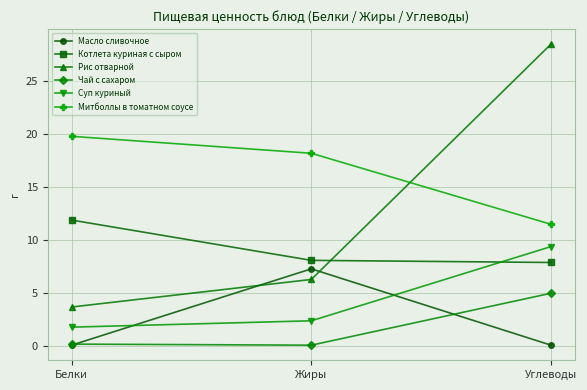

Which series has the largest total across all categories?

Митболлы в томатном соусе